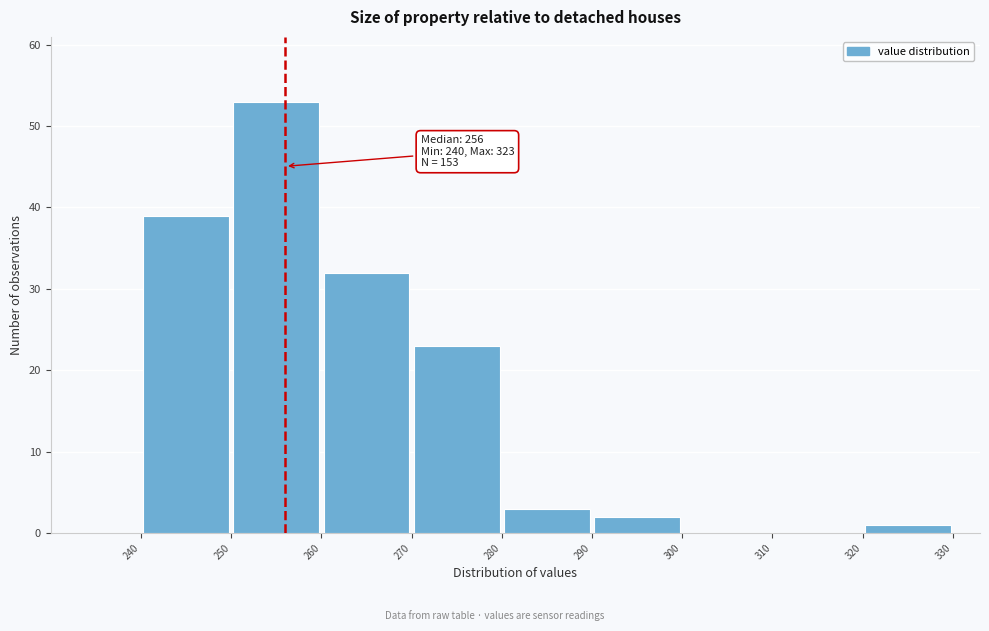

Over which range of the x-axis is the bar tallest?

250 to 260